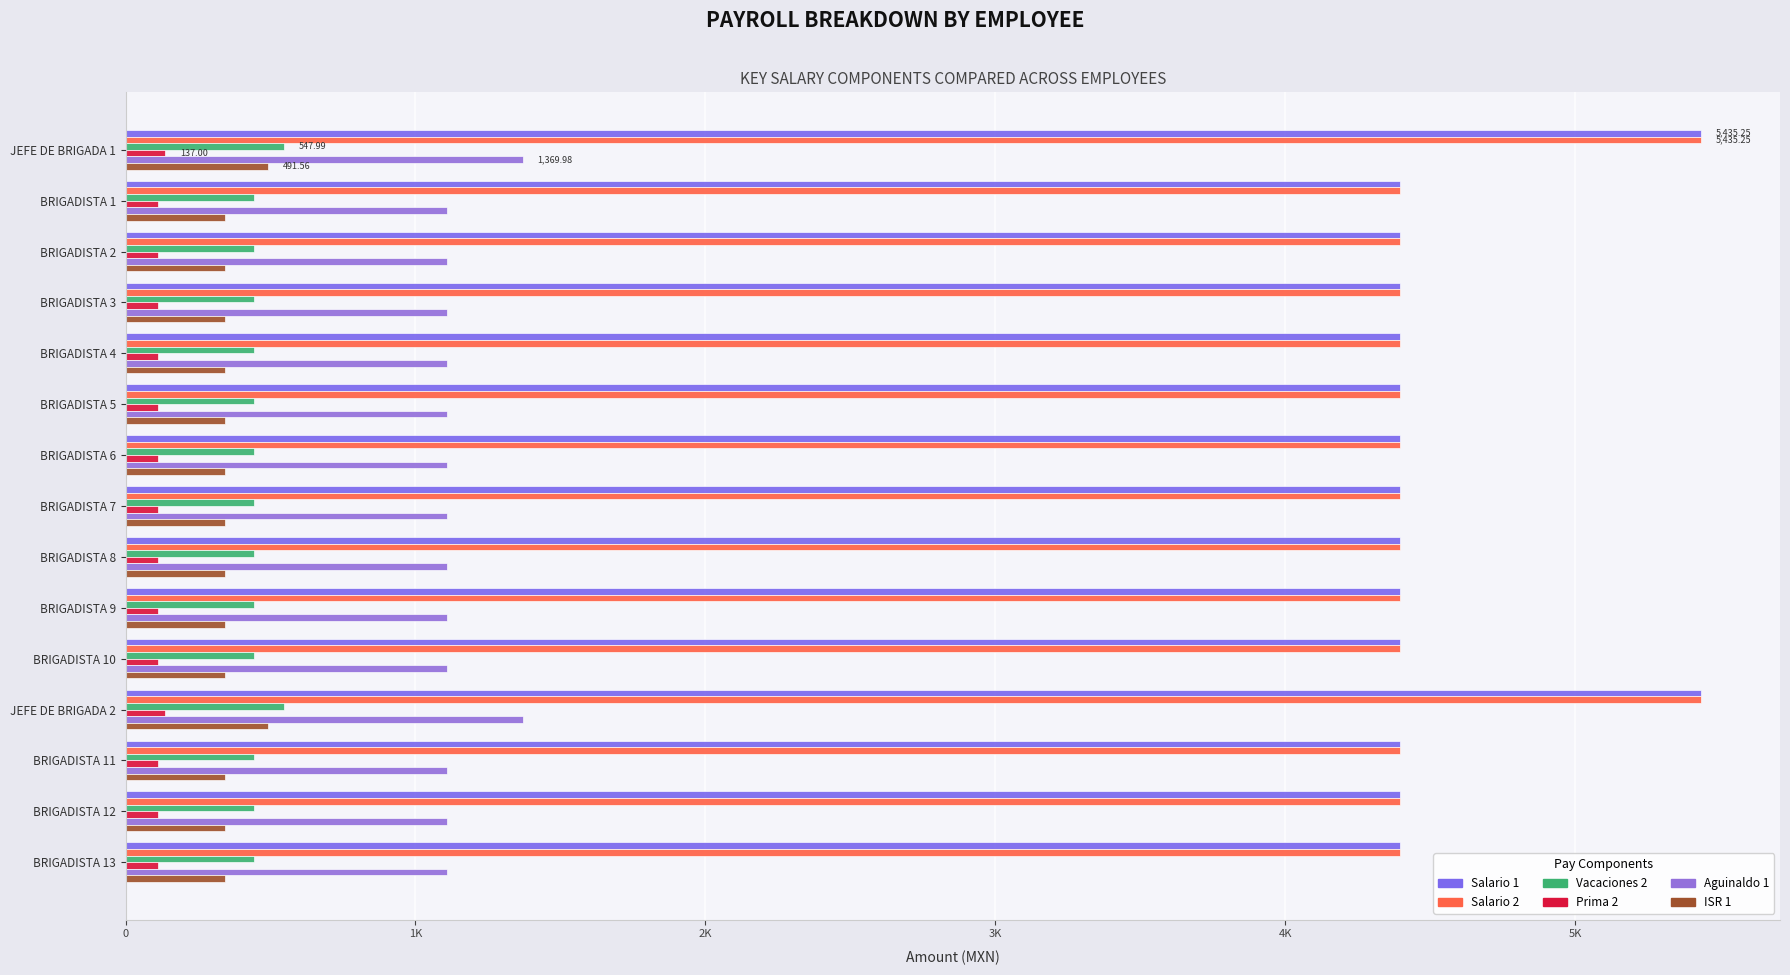

How many series are shown in this chart?

6